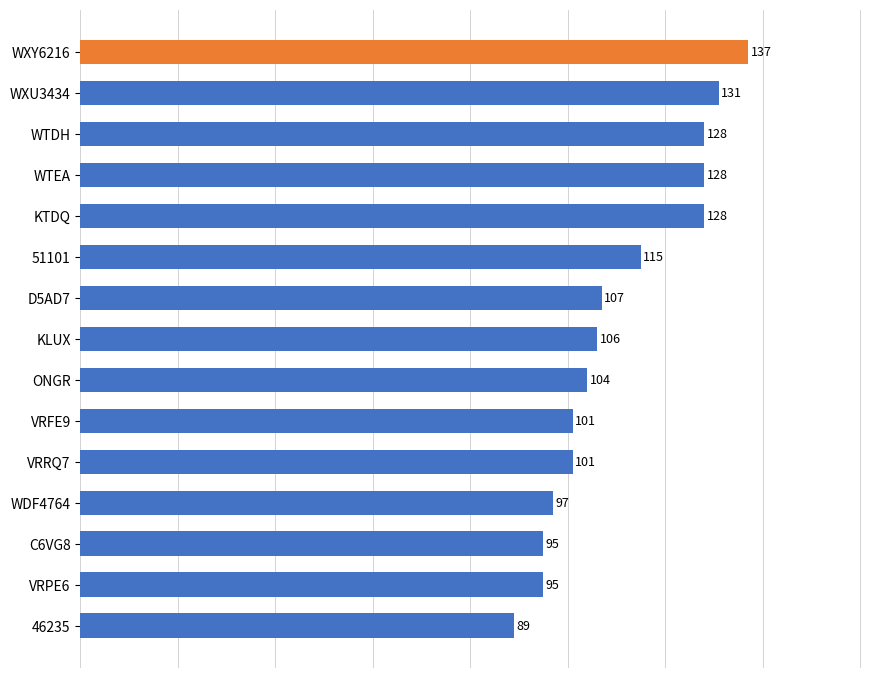

How many bars are there in total?

15